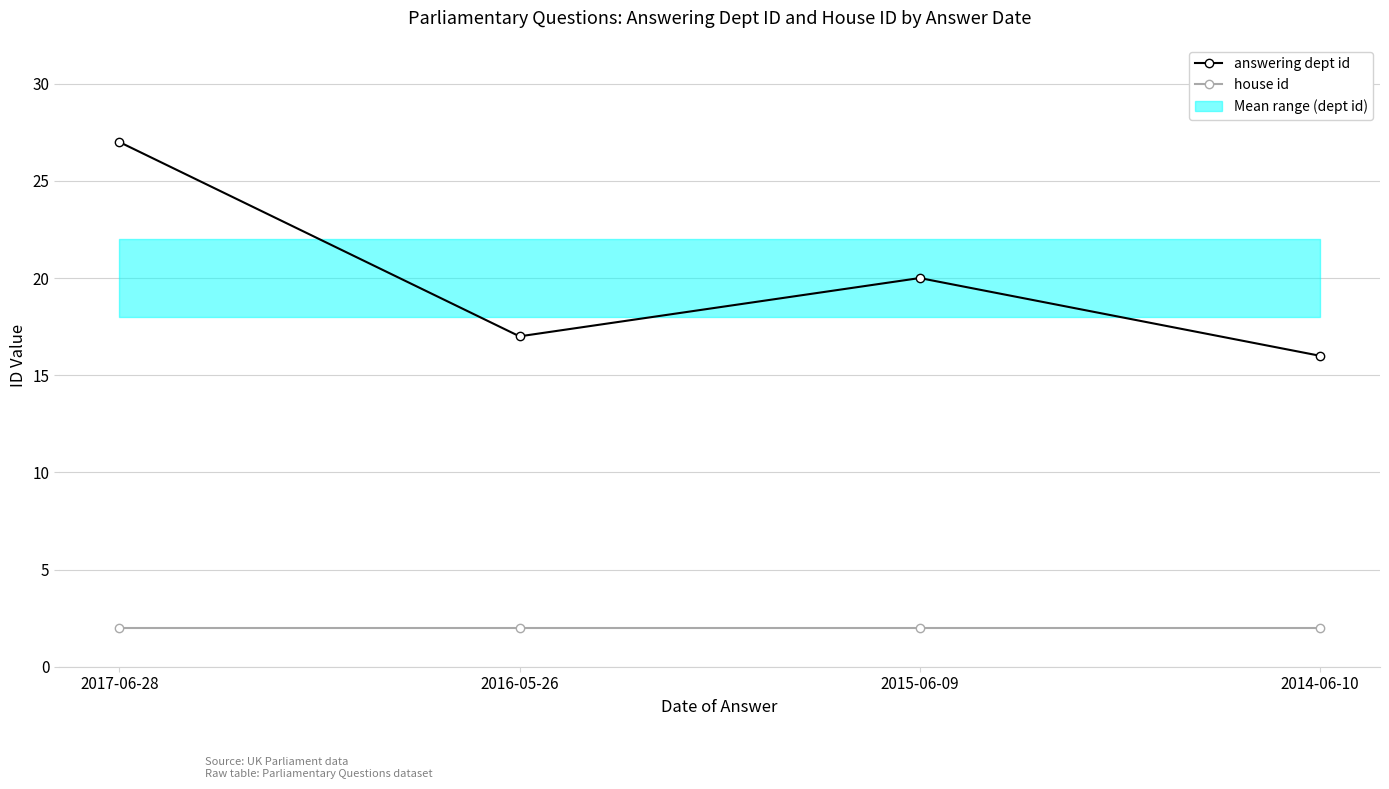

Which series has the largest range (max minus min)?

answering dept id